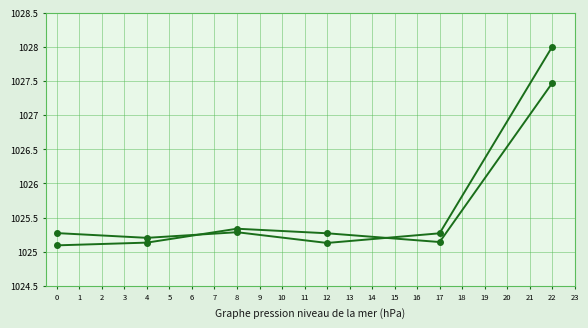

How many data points does each series have?

6